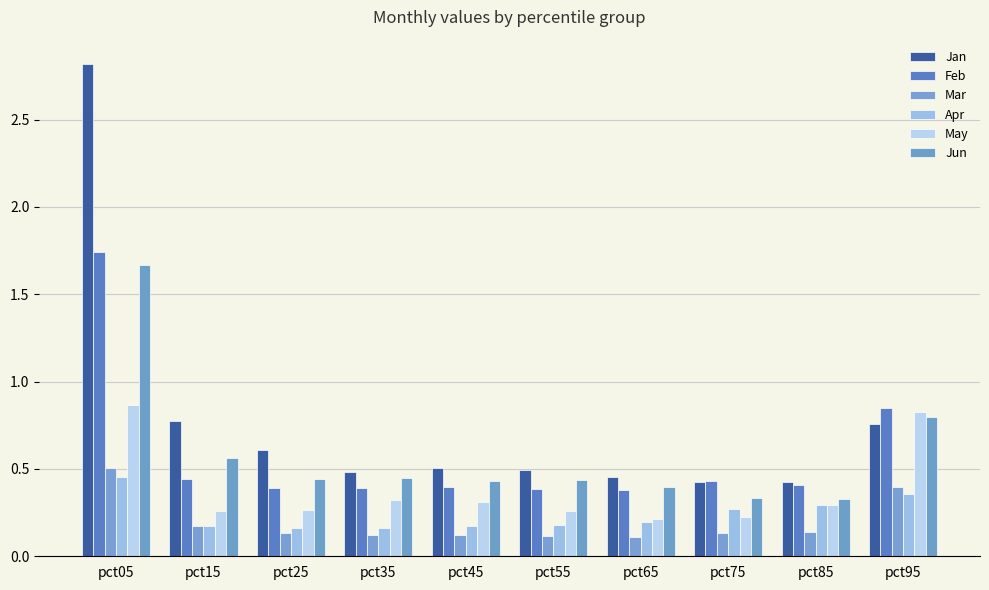

What is the approximate value of Jan at pct75?

0.4